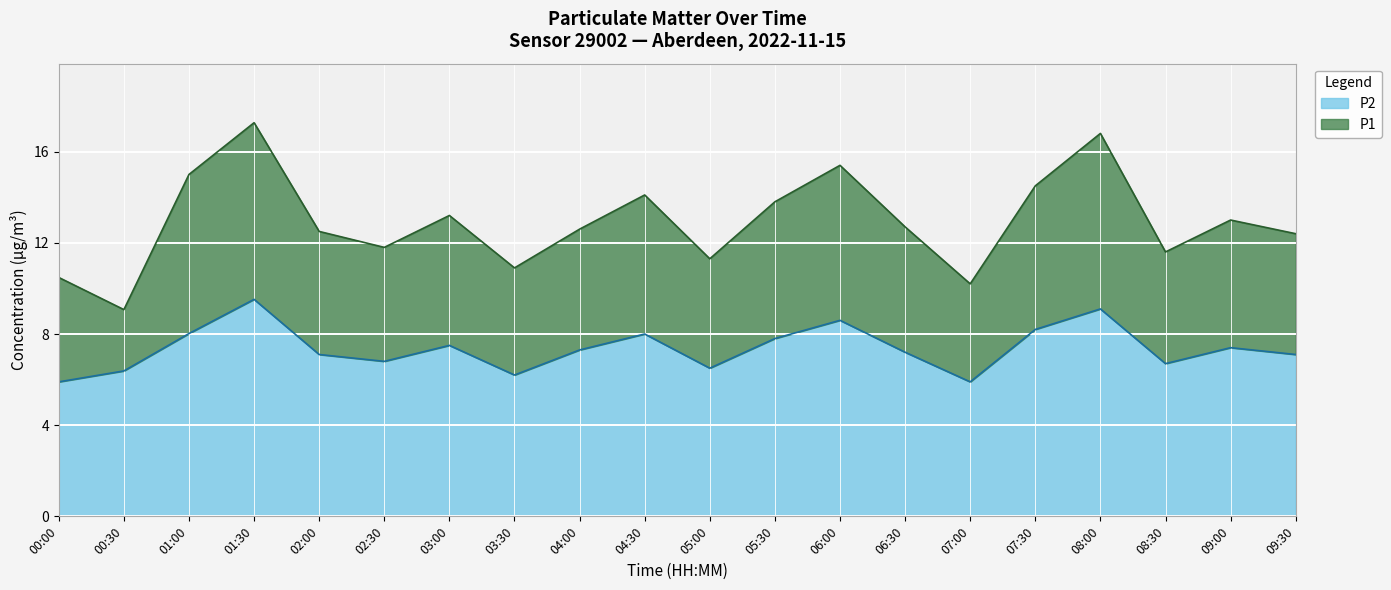

True or false: P1 and P2 cross at least once.

False